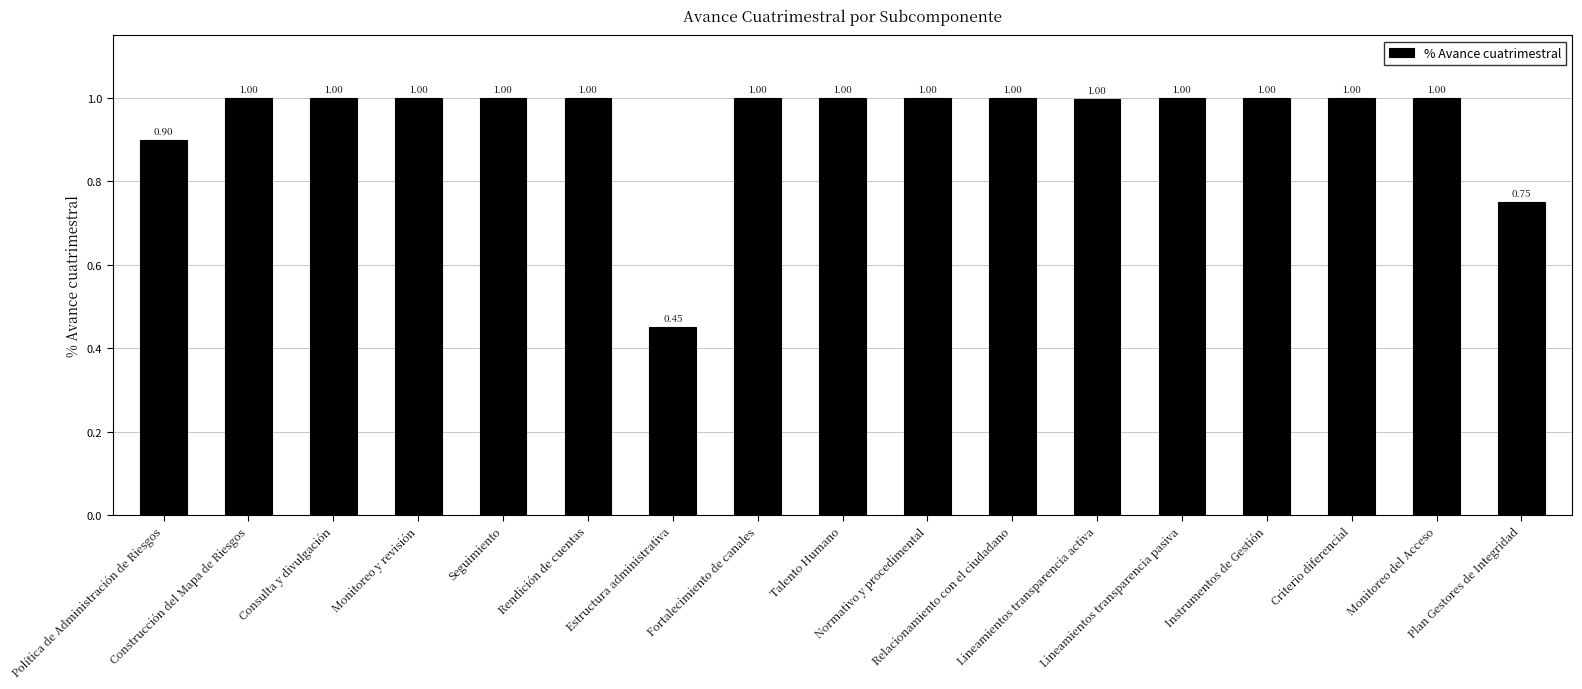

What is the value of the 5th bar from the left?

1.0